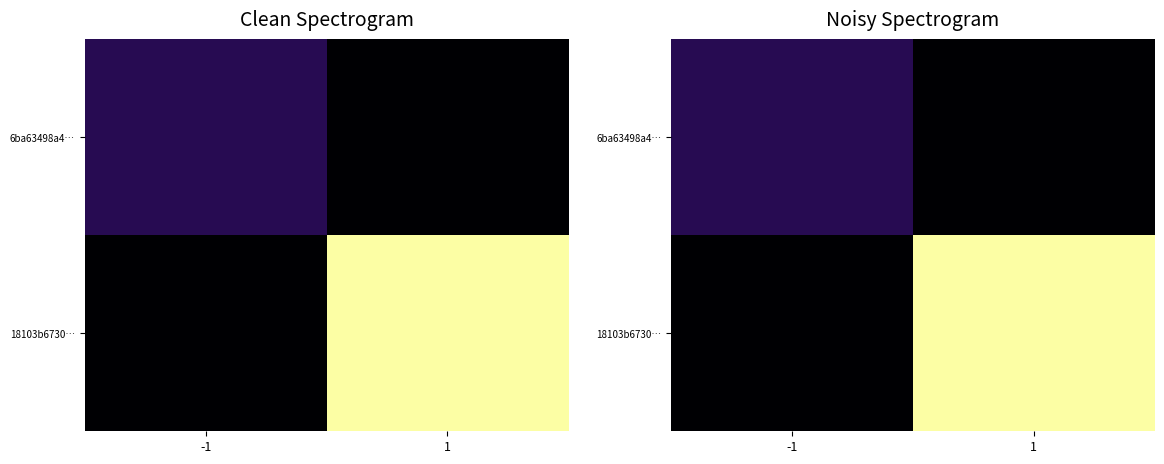

At which label does 6ba63498a4… reach its minimum?

1